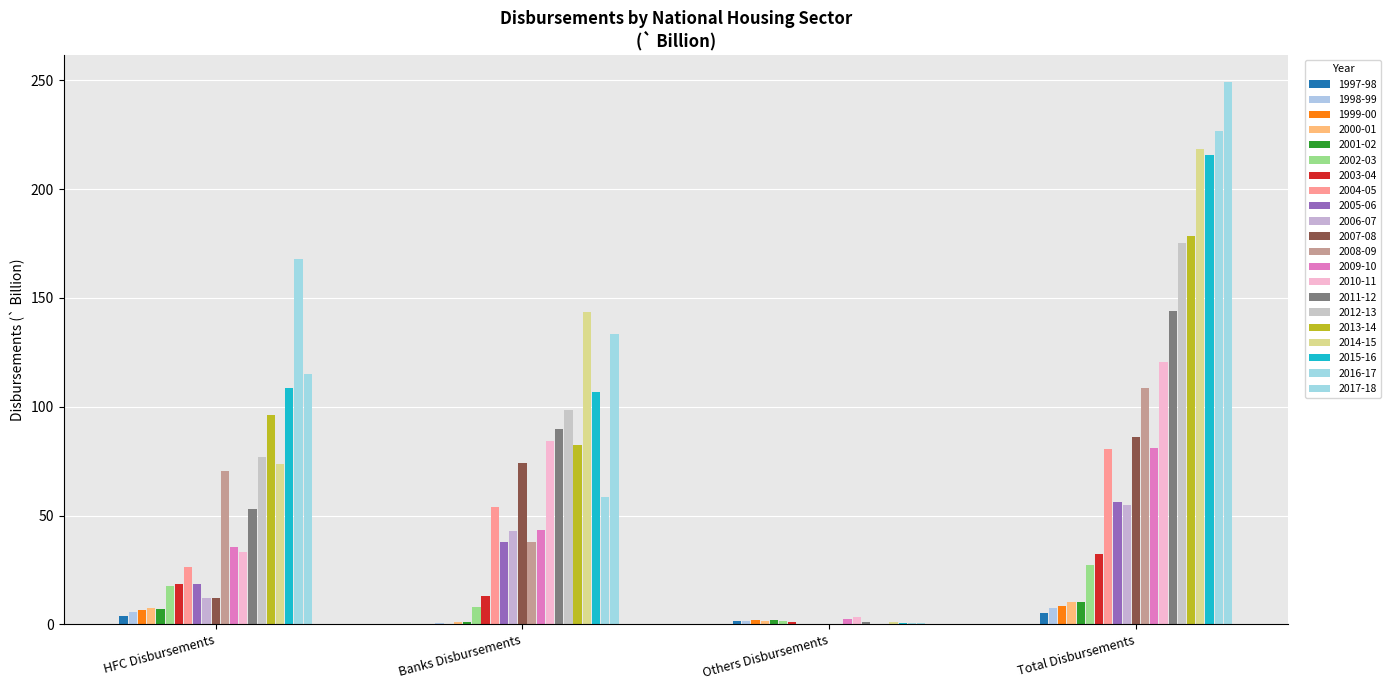

What position from the left is 2014-15?

18